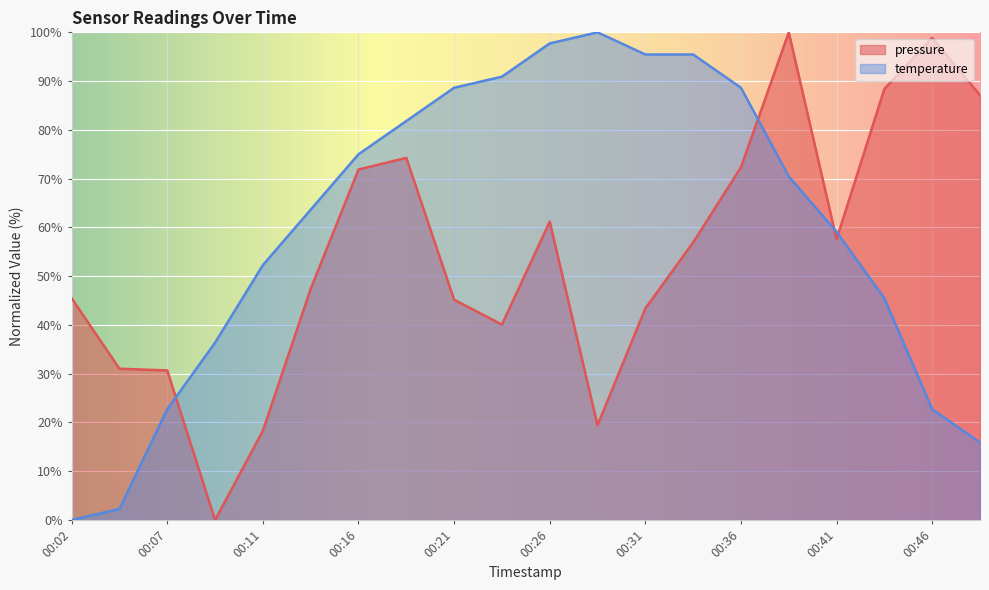

Which category has the highest value in the temperature series?

00:28